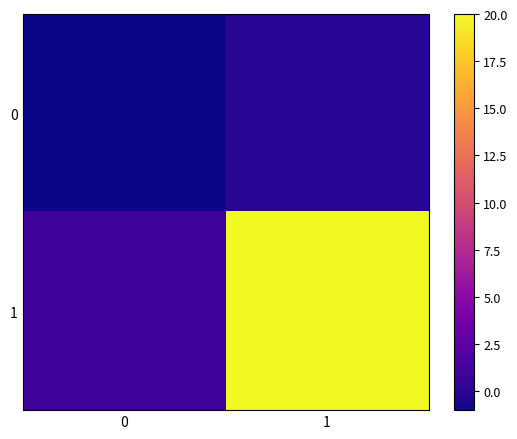

Which series has the largest total across all categories?

1